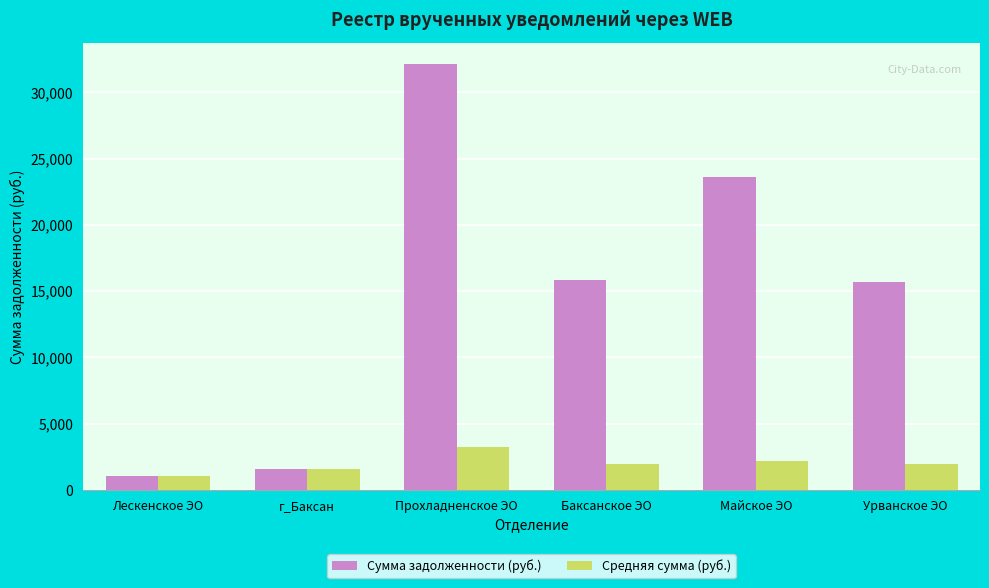

The Средняя сумма (руб.) series shows 777.0 at Баксанское ЭО. True or false?

False